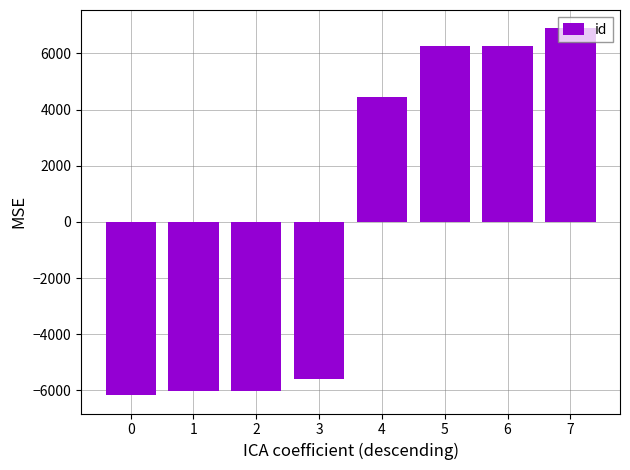

Is it true that the value at 5 is 8789.9?

False